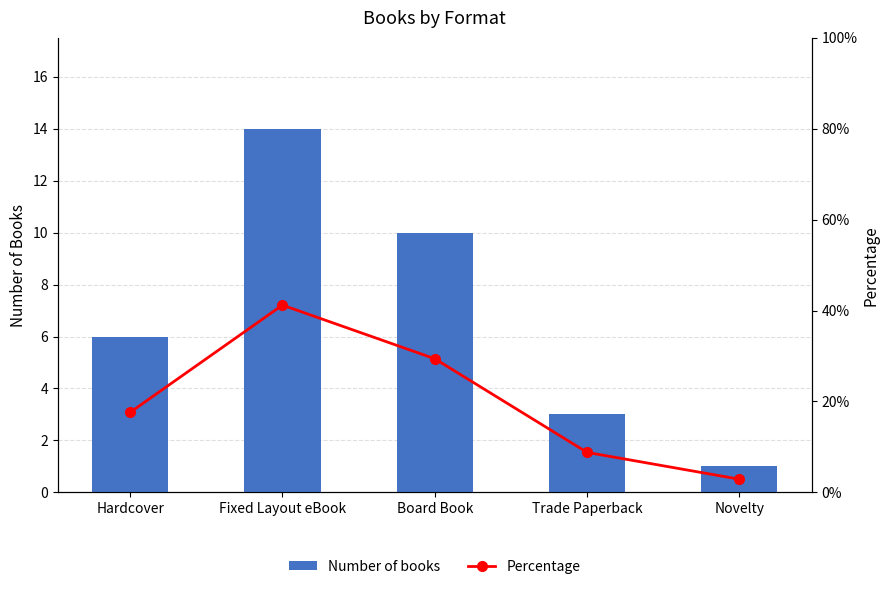

What are all the series names shown in the legend?

Number of books, Percentage